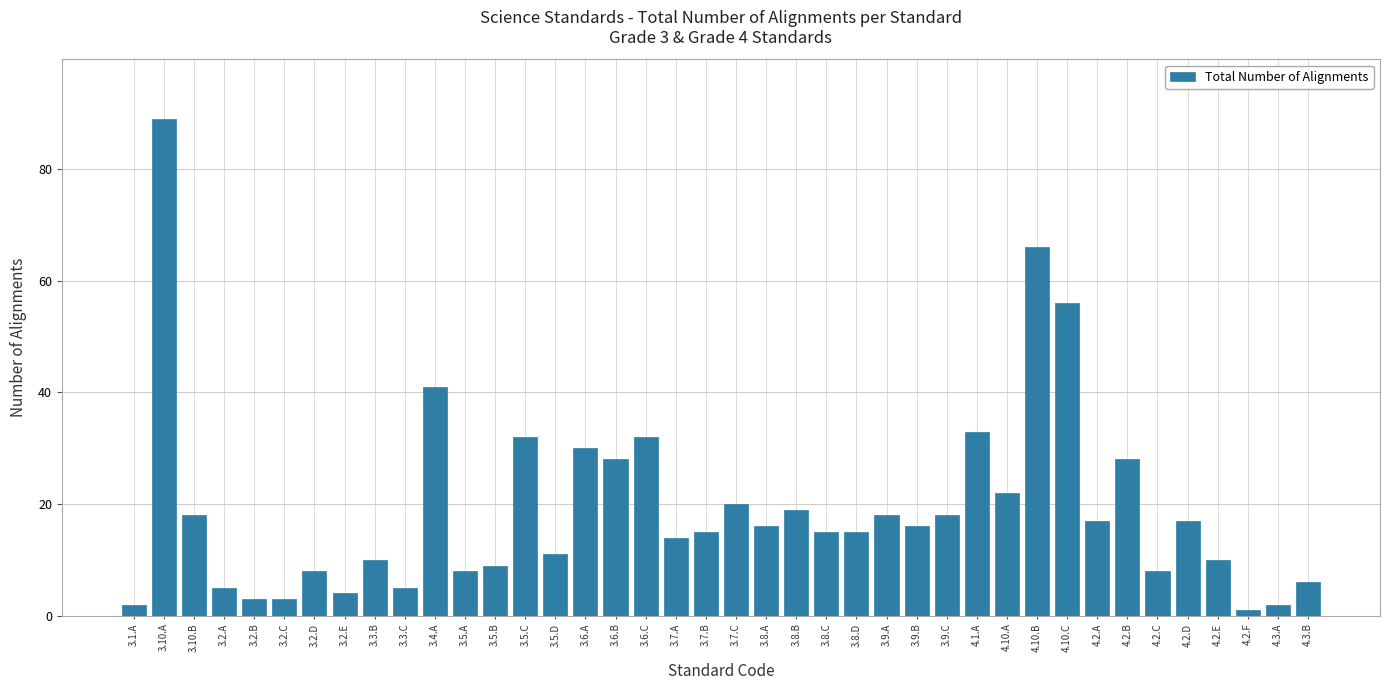

How many distinct data groups are displayed?

1